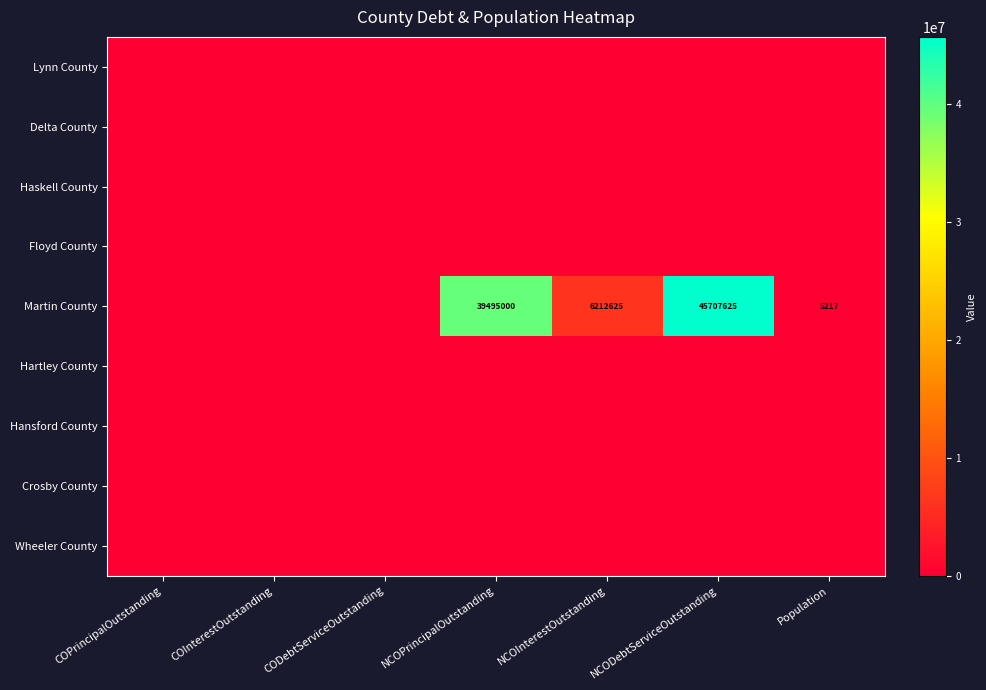

Is it true that Wheeler County equals 0 at NCOInterestOutstanding?

True